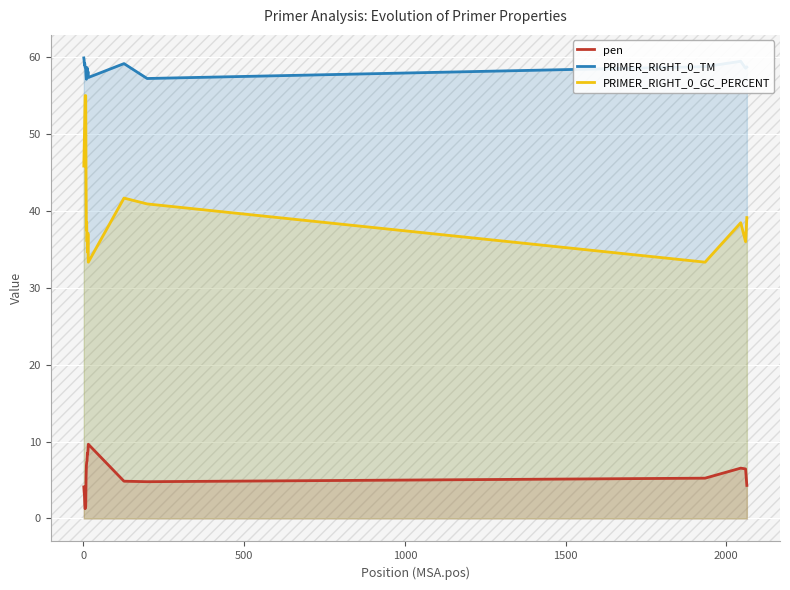

True or false: PRIMER_RIGHT_0_TM and PRIMER_RIGHT_0_GC_PERCENT intersect in this chart.

False